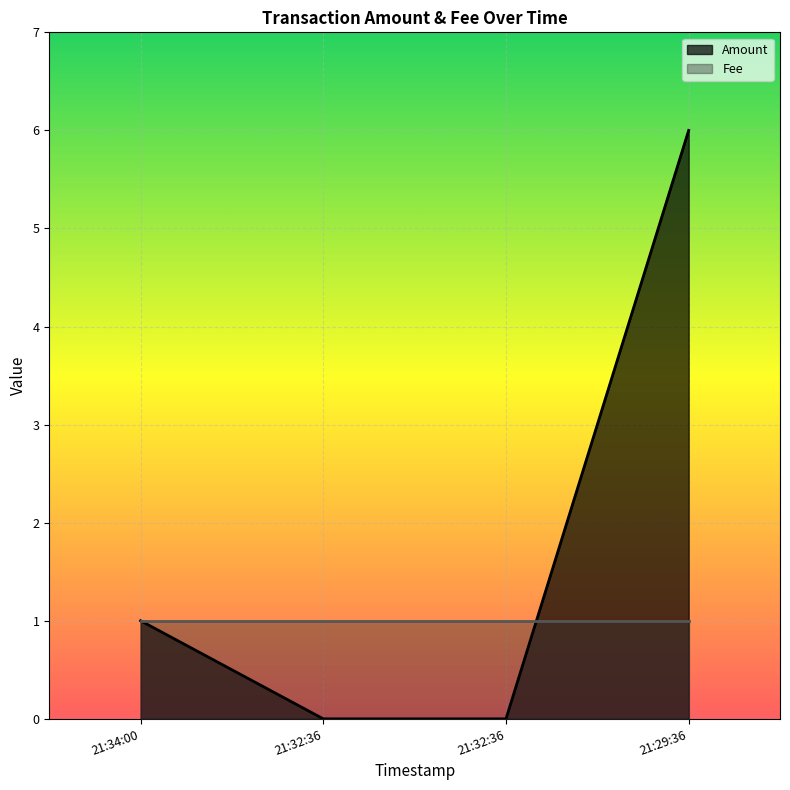

List the labels in order of value, smallest first.

21:32:36, 21:32:36, 21:34:00, 21:29:36